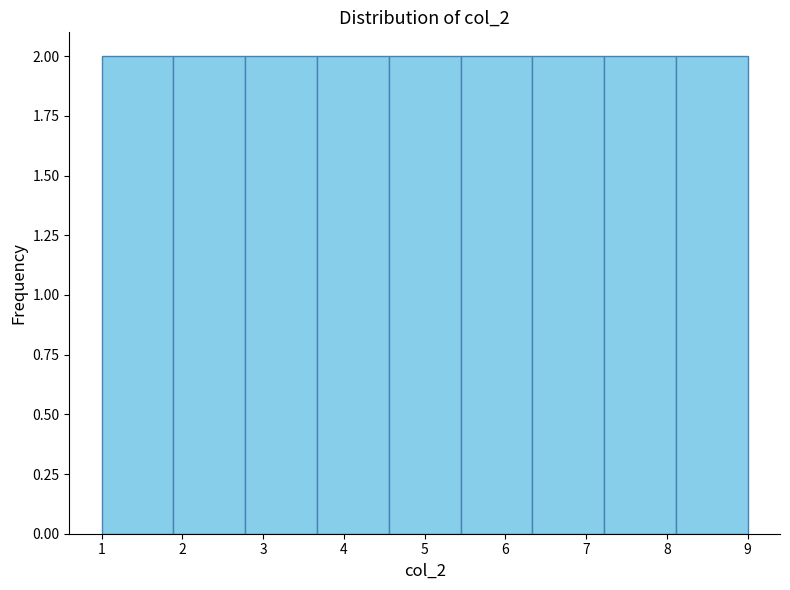

What is the height of the bar covering 8.1 to 9.0 on the x-axis? Neither the bar edges nor the heights are printed on the chart, so give them approximately, as read against the axes.

2